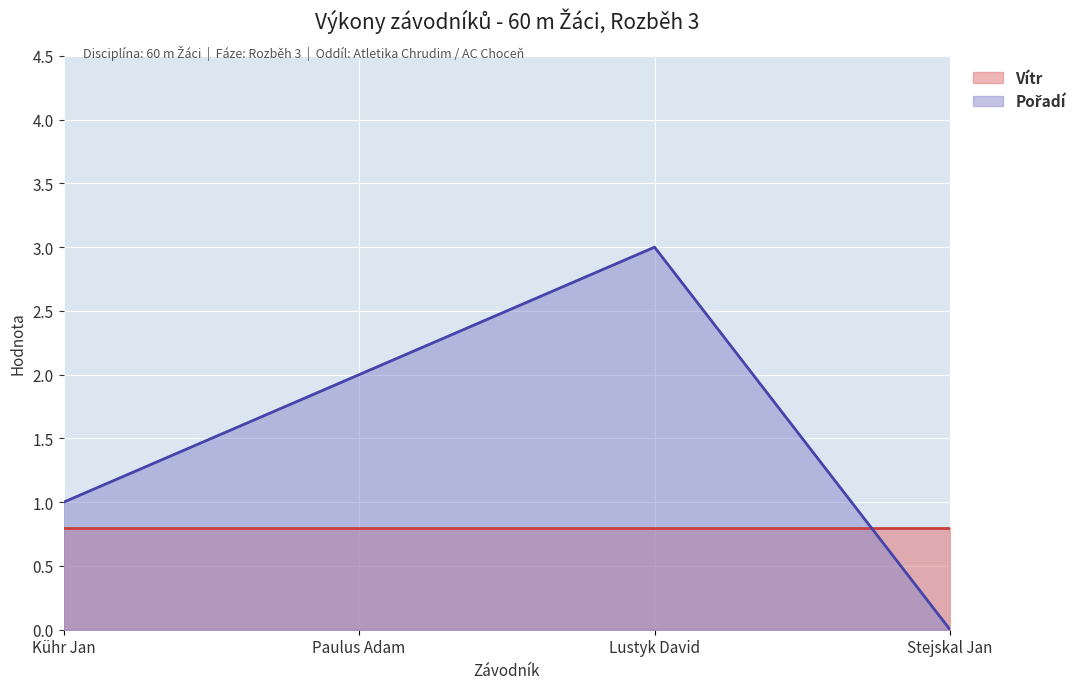

How many values are between 1 and 3?

3